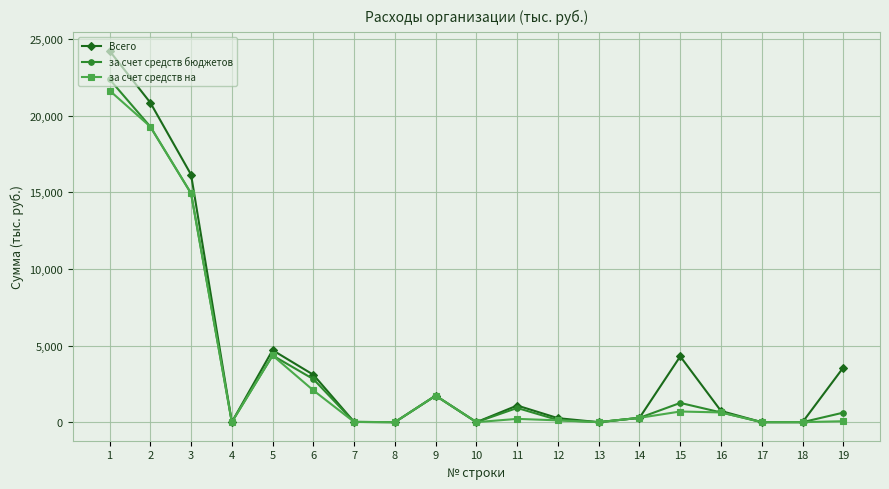

List the series in order of their overall mean, highest first.

Всего, за счет средств бюджетов, за счет средств на